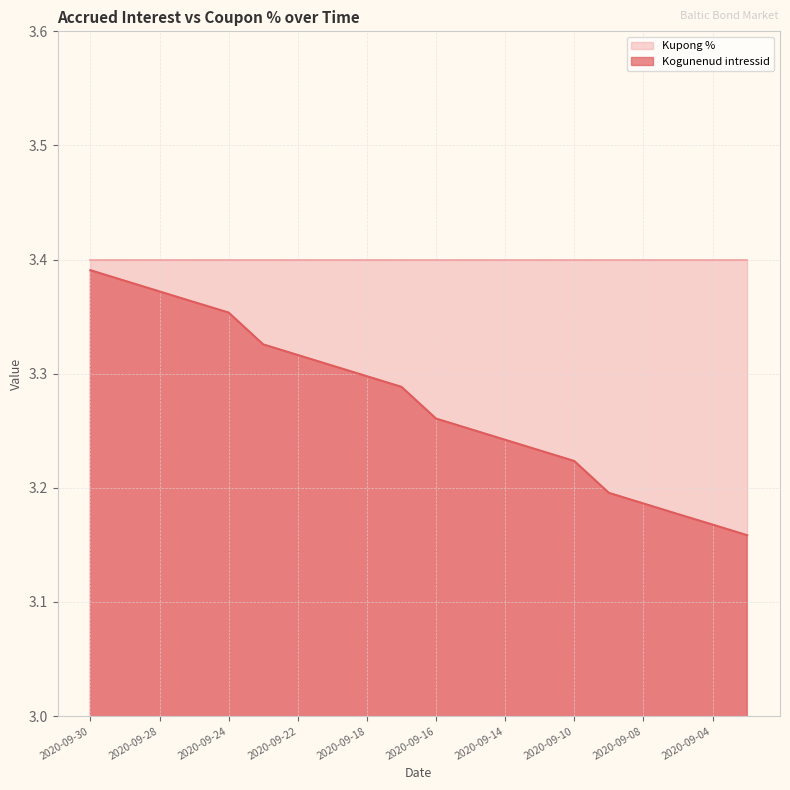

True or false: the data shows 5.3 at 2020-09-07.

False